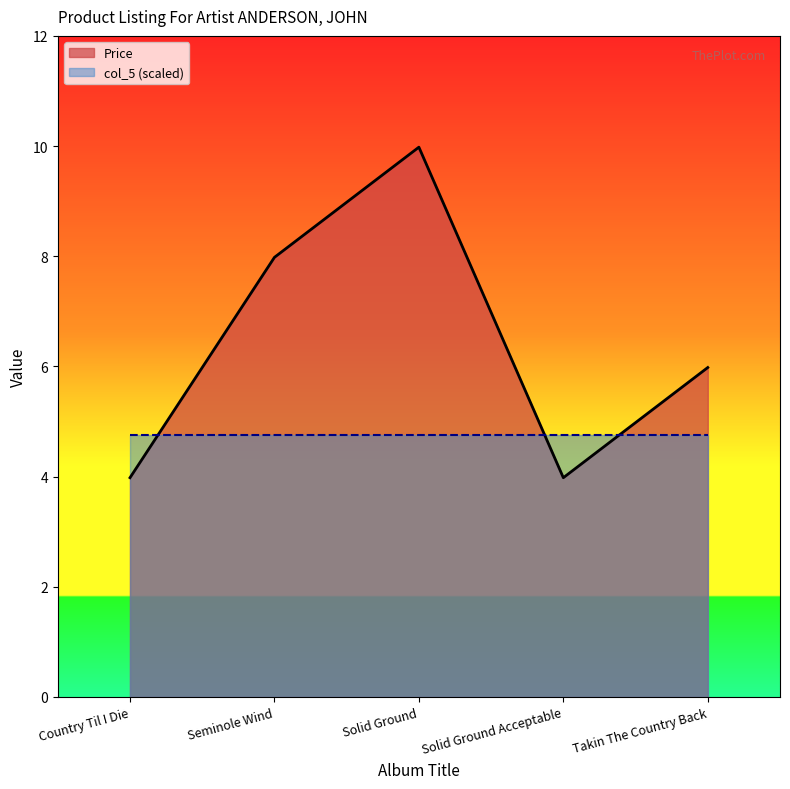

How many lines are shown in the chart?

2